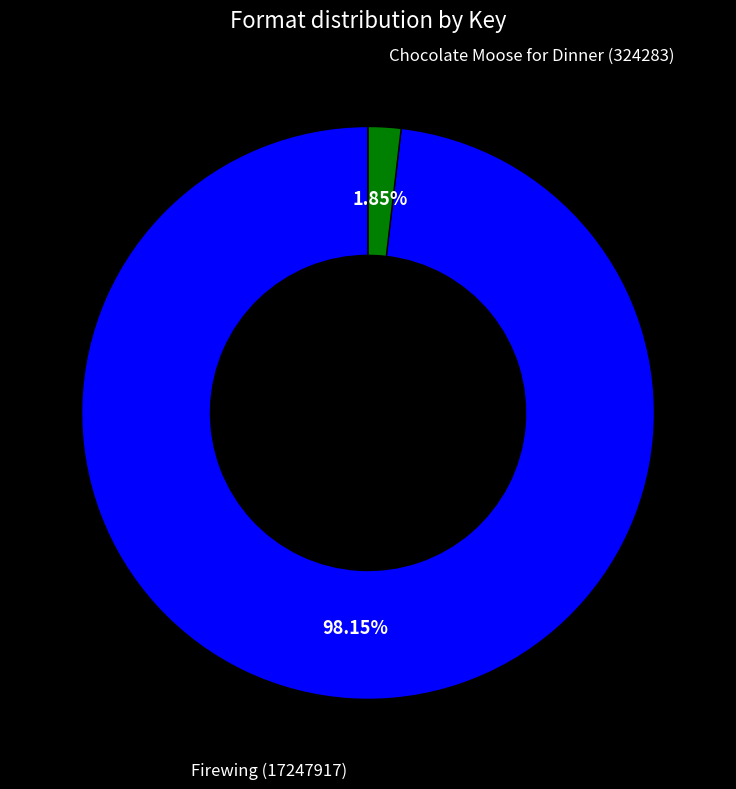

Which category has the smallest portion of the pie?

Chocolate Moose for Dinner (324283)